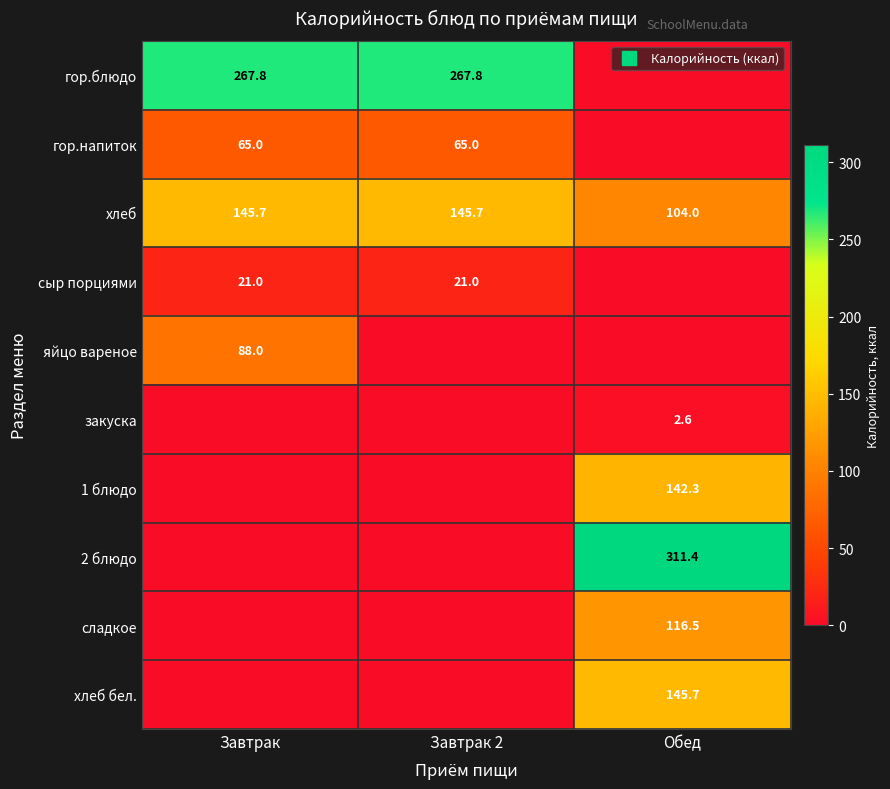

At which label is сладкое closest to 58?

Завтрак